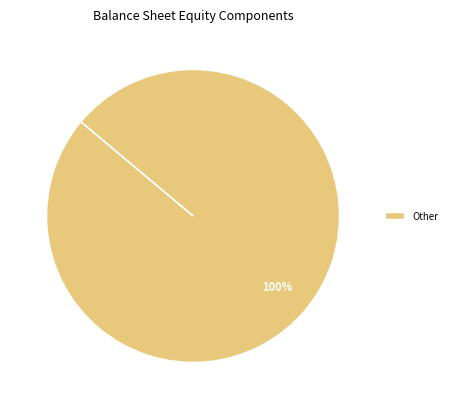

To the nearest percent, what percentage of the pie is Other?

100%